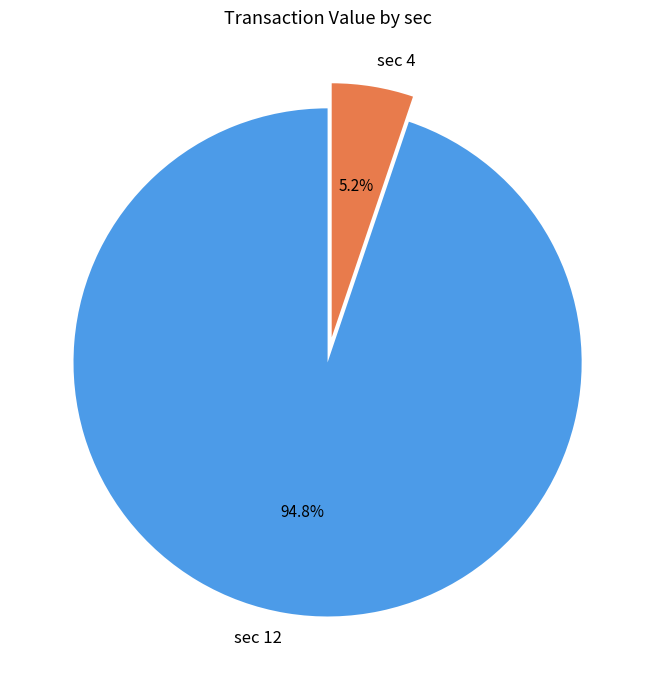

Which category has the biggest portion of the pie?

sec 12